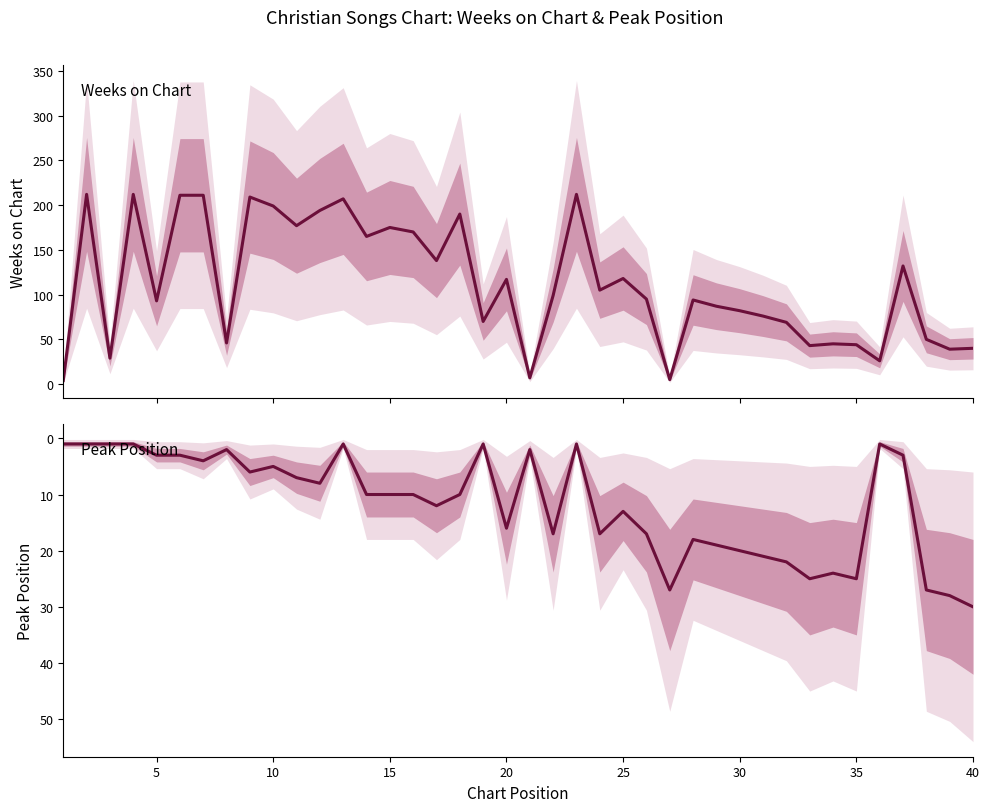

Rank the series by their maximum value, from highest to lowest.

Weeks on Chart, Peak Position